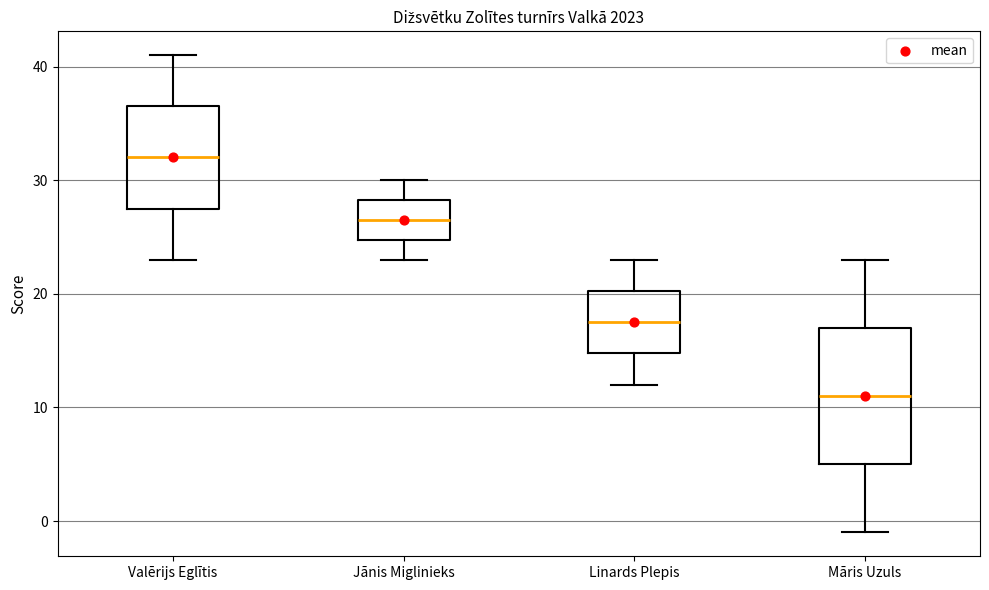

Which box is the tallest, from its lower edge to its upper edge?

Māris Uzuls